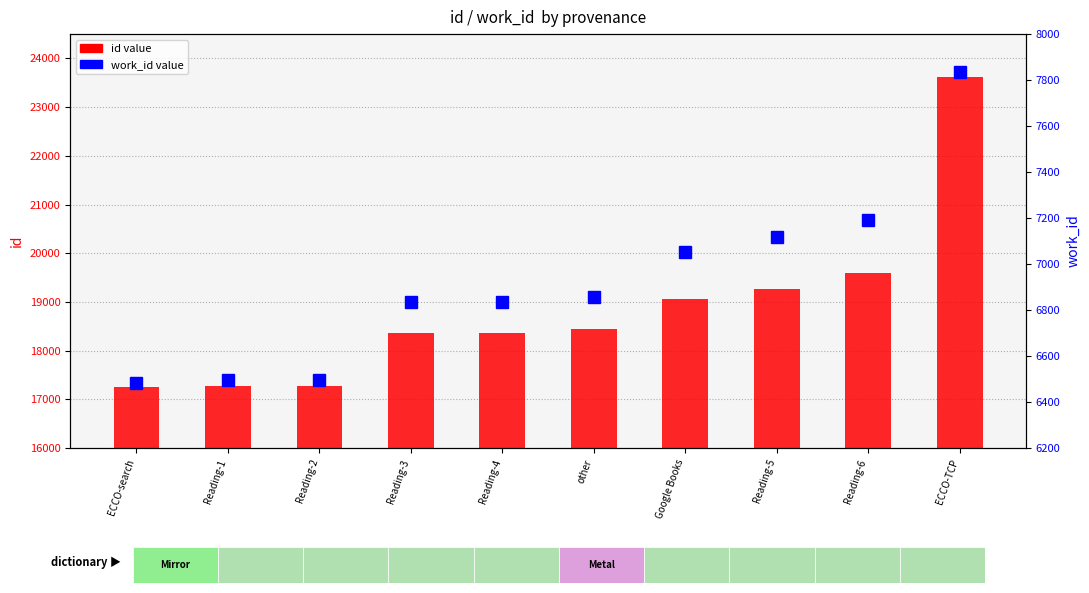

True or false: id (primary) has a value of 39815 at ECCO-TCP.

False